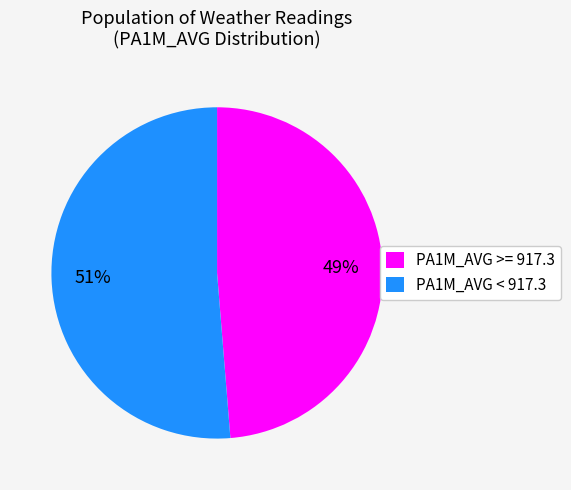

Which category has the biggest portion of the pie?

PA1M_AVG < 917.3